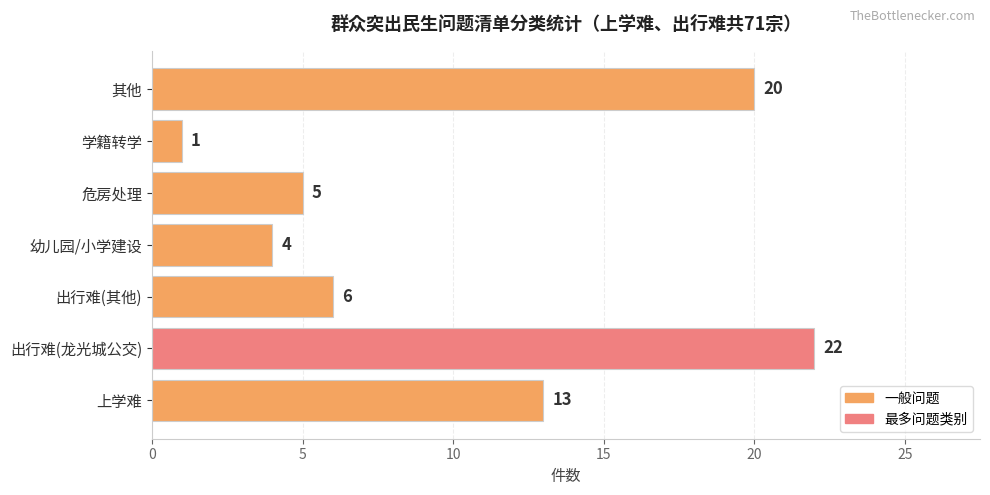

What is the change in value from 上学难 to 出行难(其他)?

-7